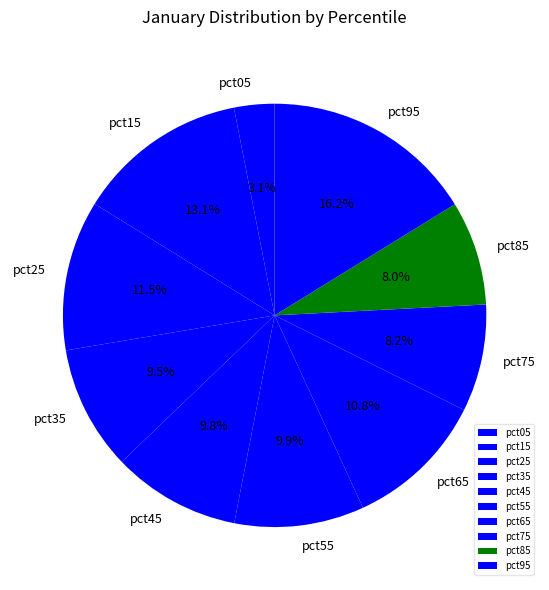

To the nearest percent, what percentage of the pie is pct55?

10%